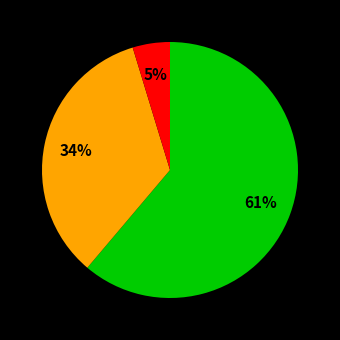

Does any single category account for the majority?

Yes